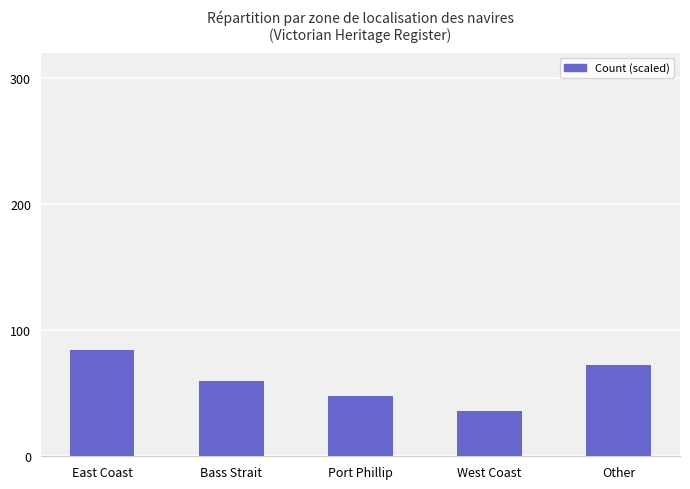

Reading left to right, what are all the values shown in this chart?

East Coast=84	Bass Strait=60	Port Phillip=48	West Coast=36	Other=72